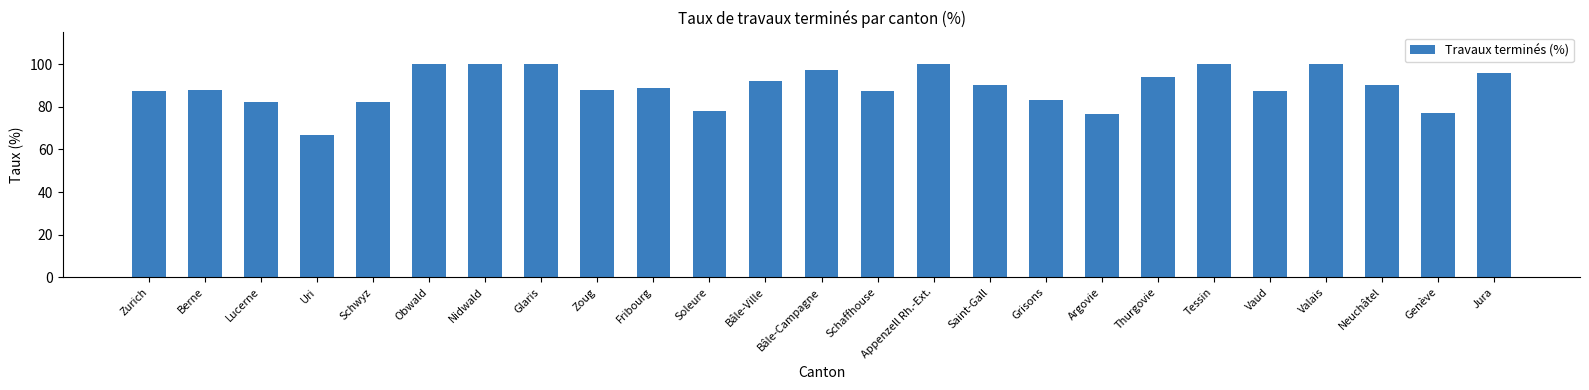

Between Grisons and Jura, which is larger?

Jura